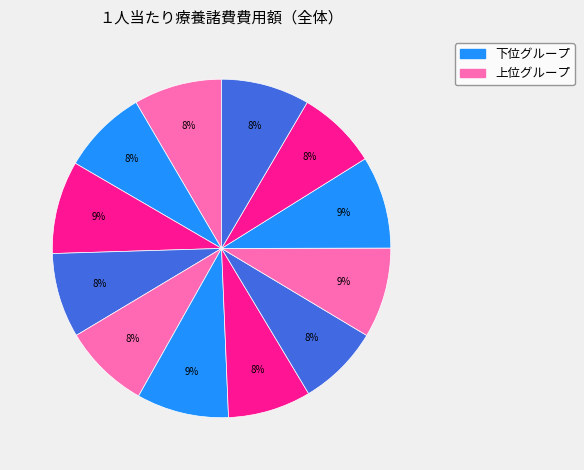

Is there any slice that represents more than half of the pie?

No